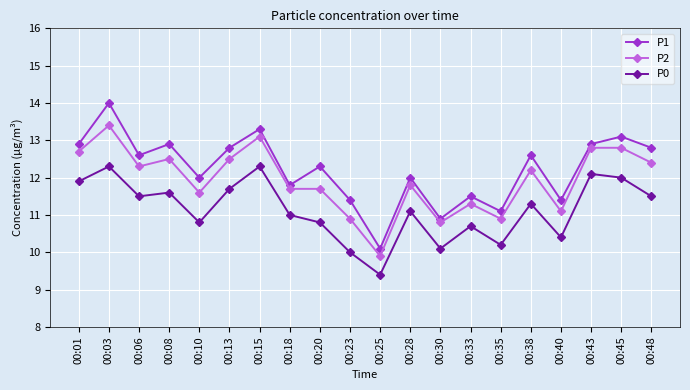

Reading left to right, transcribe all the data shown in this chart.

P1: 12.9	14.0	12.6	12.9	12.0	12.8	13.3	11.8	12.3	11.4	10.1	12.0	10.9	11.5	11.1	12.6	11.4	12.9	13.1	12.8
P2: 12.7	13.4	12.3	12.5	11.6	12.5	13.1	11.7	11.7	10.9	9.9	11.8	10.8	11.3	10.9	12.2	11.1	12.8	12.8	12.4
P0: 11.9	12.3	11.5	11.6	10.8	11.7	12.3	11.0	10.8	10.0	9.4	11.1	10.1	10.7	10.2	11.3	10.4	12.1	12.0	11.5